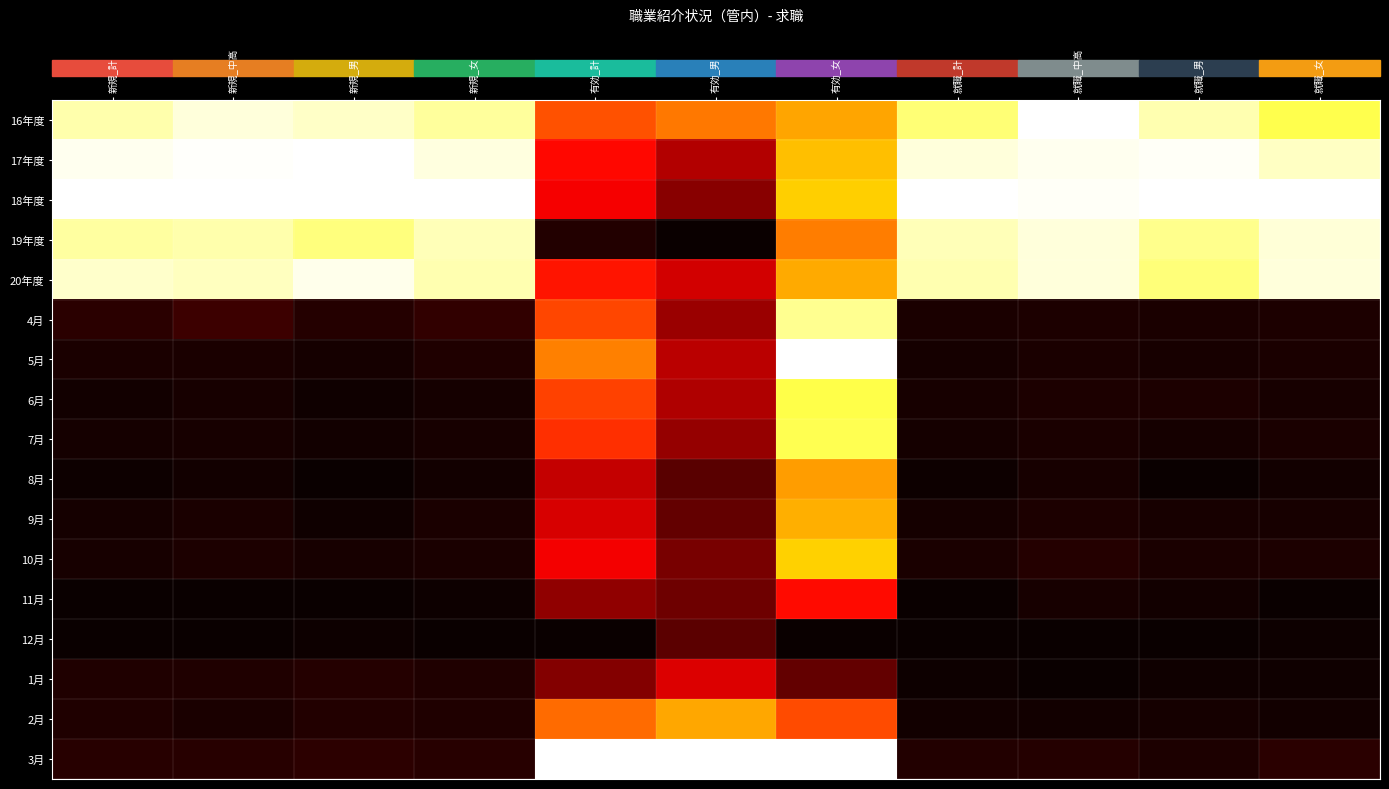

Between 就職_計 and 有効_計, which is larger?

就職_計